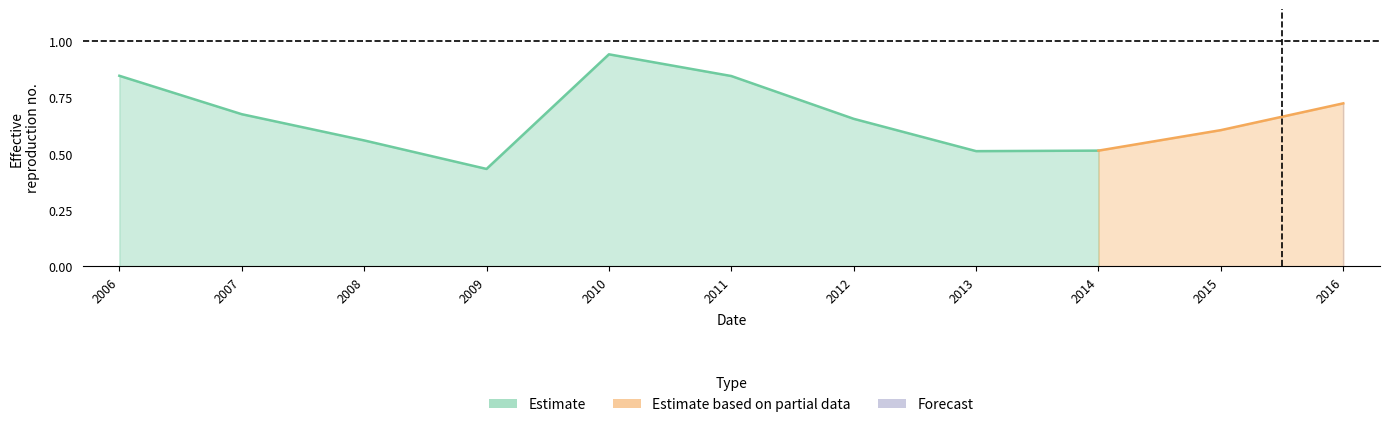

At which label does P/E reach its peak?

2010